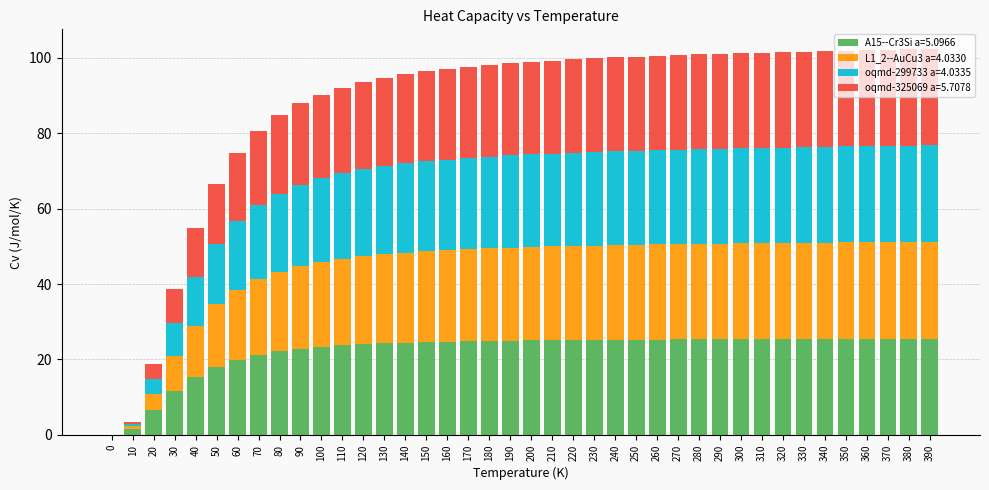

What is the total value across all series at 60?

74.7